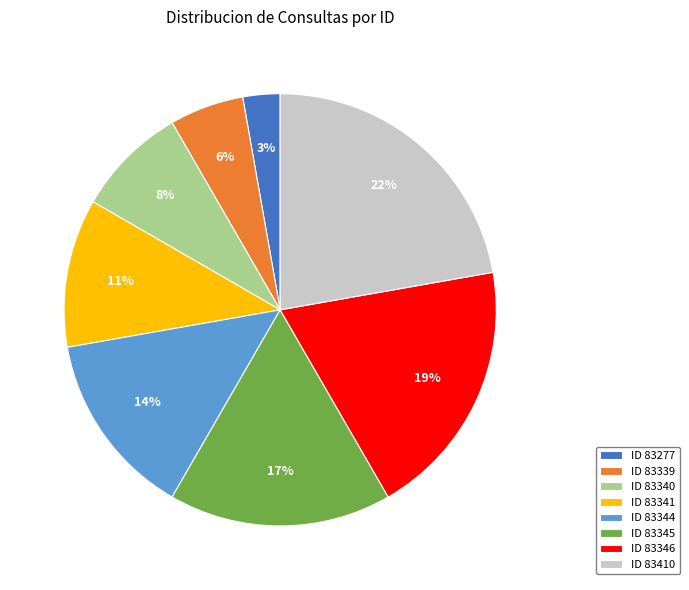

Approximately how many times larger is the value at ID 83345 compared to ID 83344?

1.2